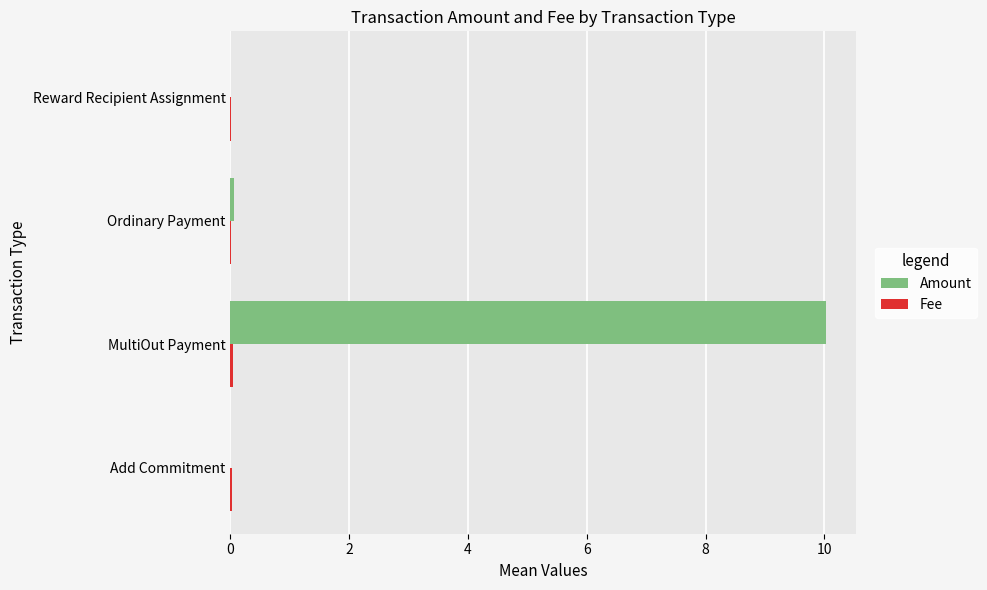

The Amount series shows -4.0 at Reward Recipient Assignment. True or false?

False